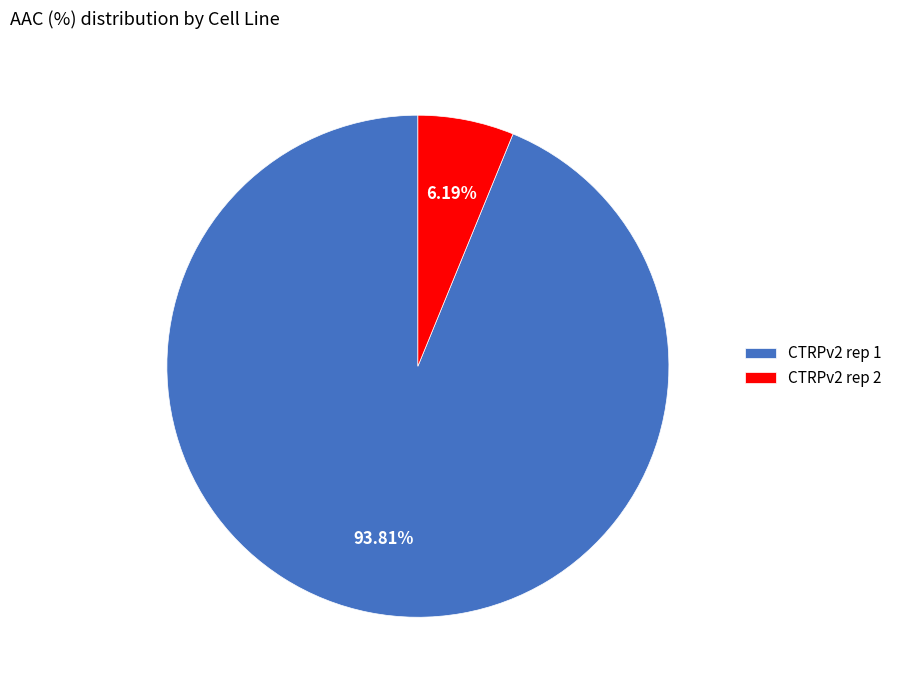

To the nearest percent, what percentage of the pie is CTRPv2 rep 2?

6%